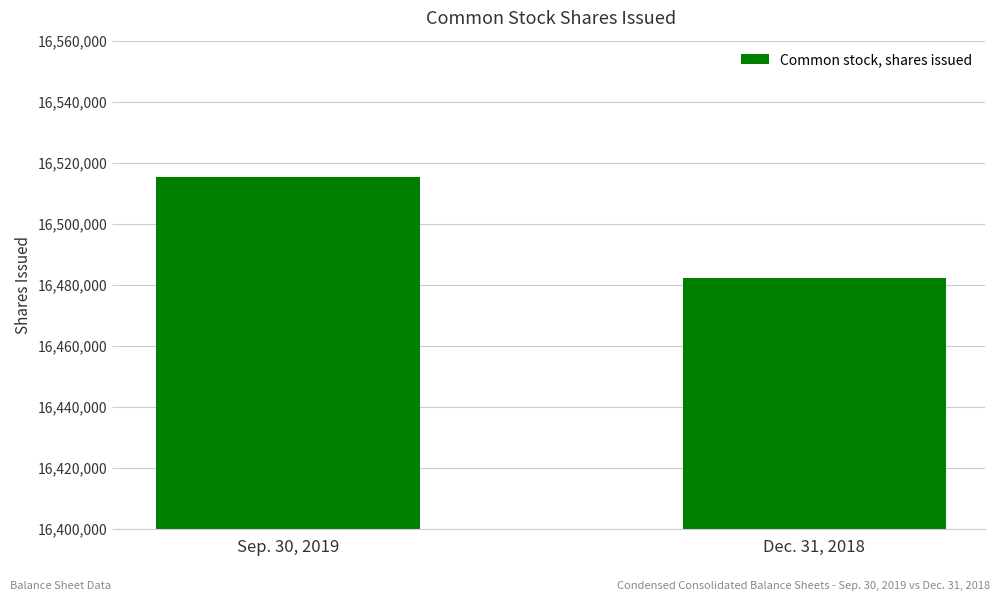

The chart shows a value of 27076753 at Sep. 30, 2019. True or false?

False